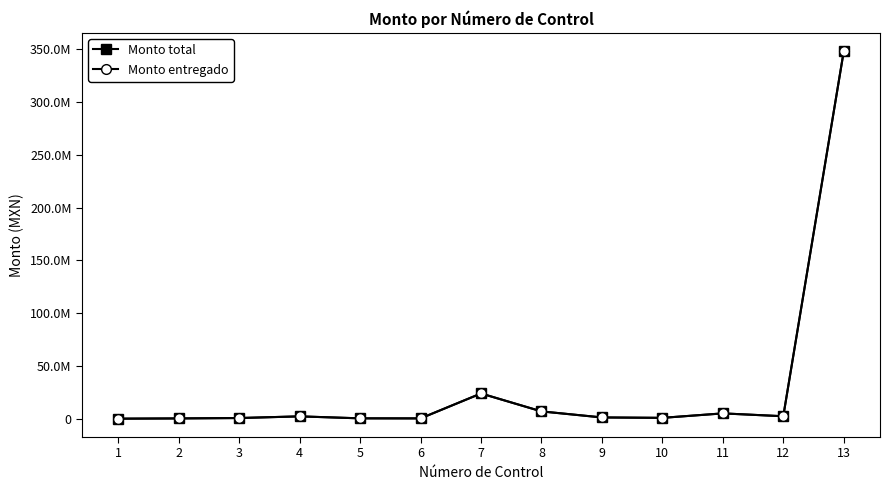

Which label corresponds to the largest value in the chart?

13